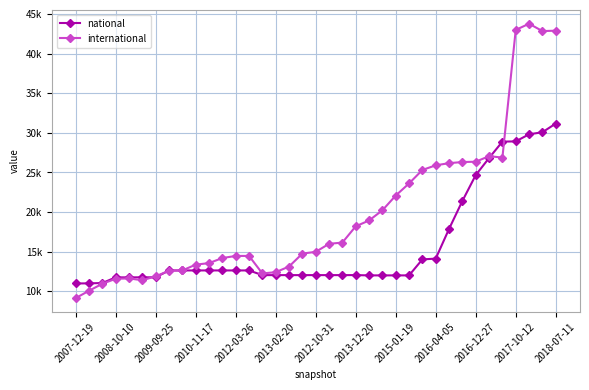

What is the value of the national point at the 34th from the left?

28922